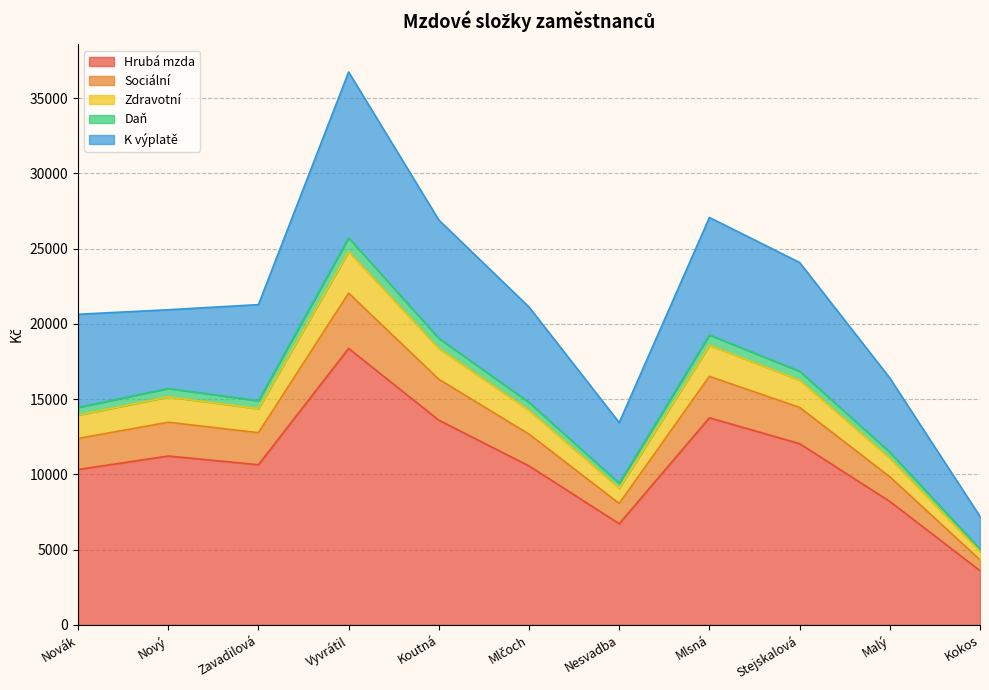

Which category has the highest value in the Hrubá mzda series?

Vyvrátil